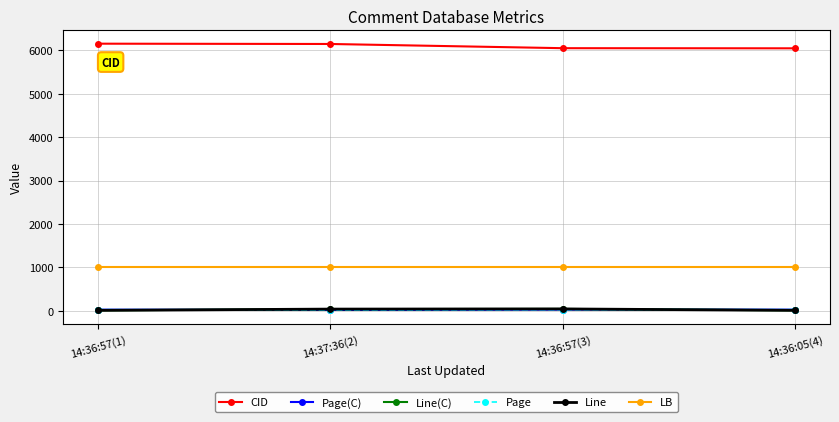

Between 14:37:36(2) and 14:36:57(3), which is larger?

14:37:36(2)